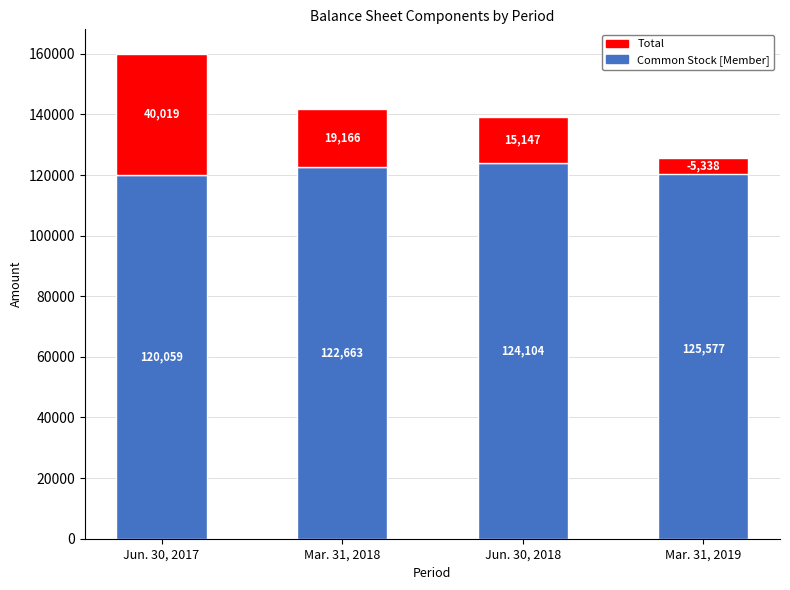

How many values in the Common Stock [Member] series exceed 124104?

1